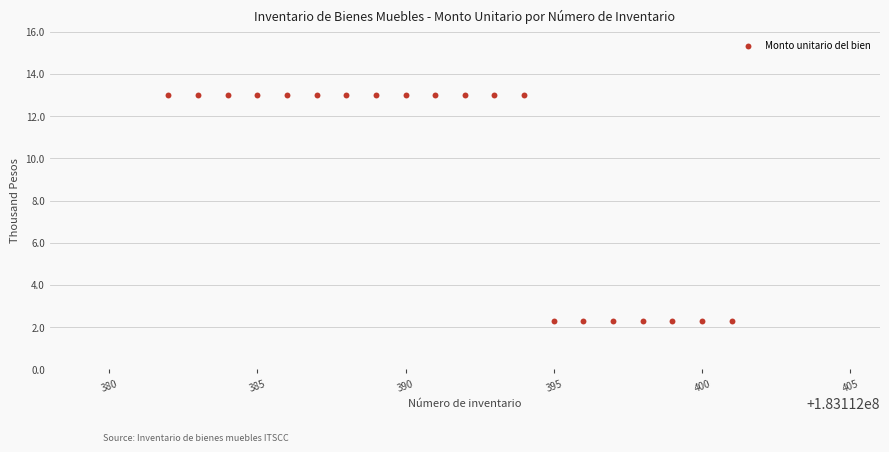

What is the range of X values (max minus min)?

19.0